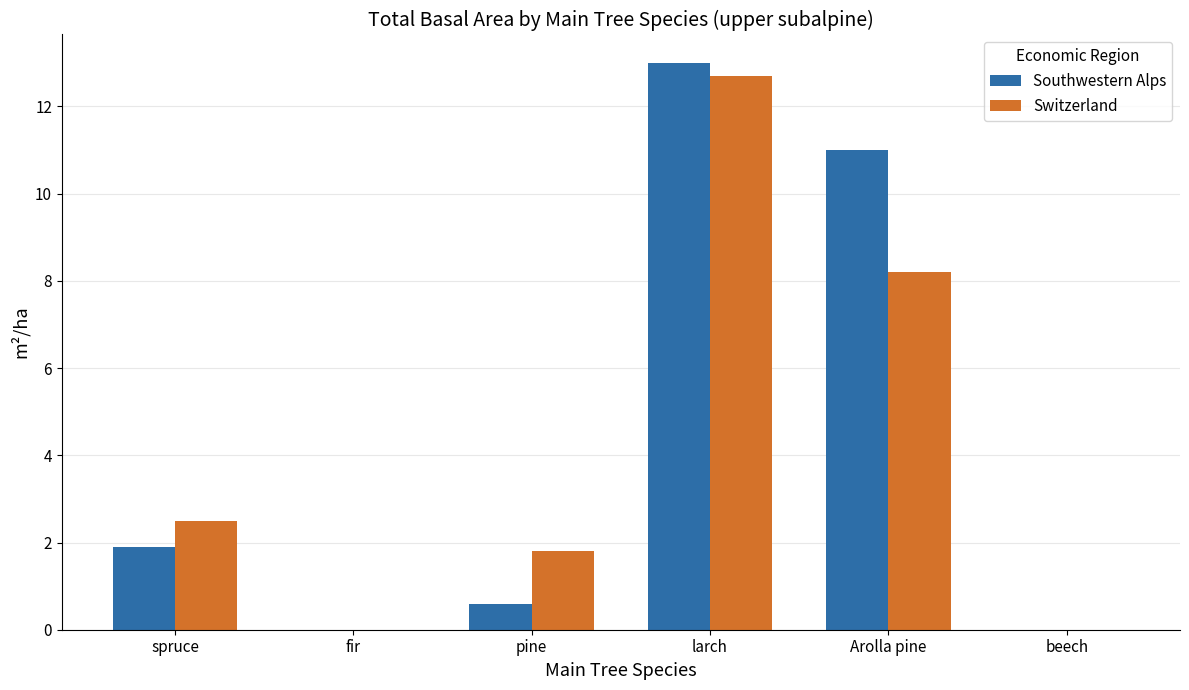

How many distinct data groups are displayed?

2